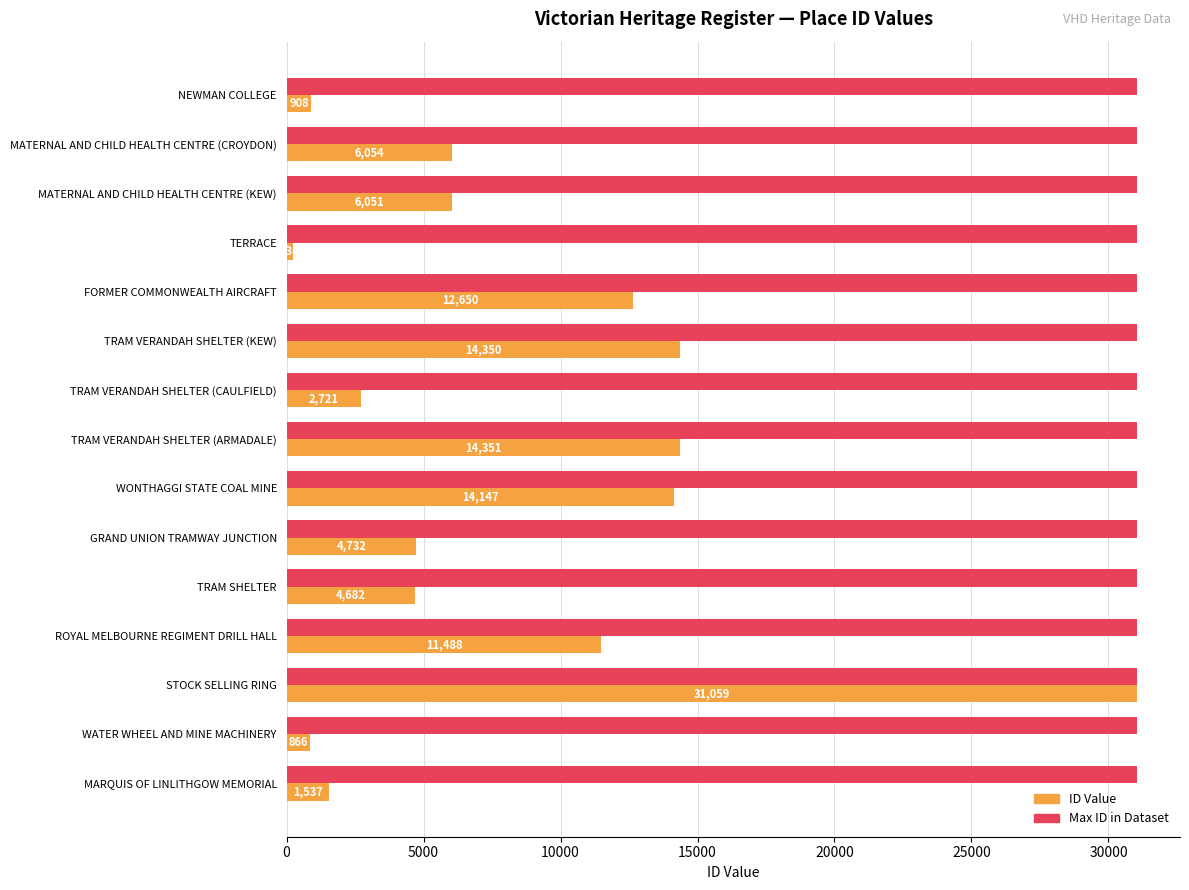

What is the sum of all ID Value values?

125826